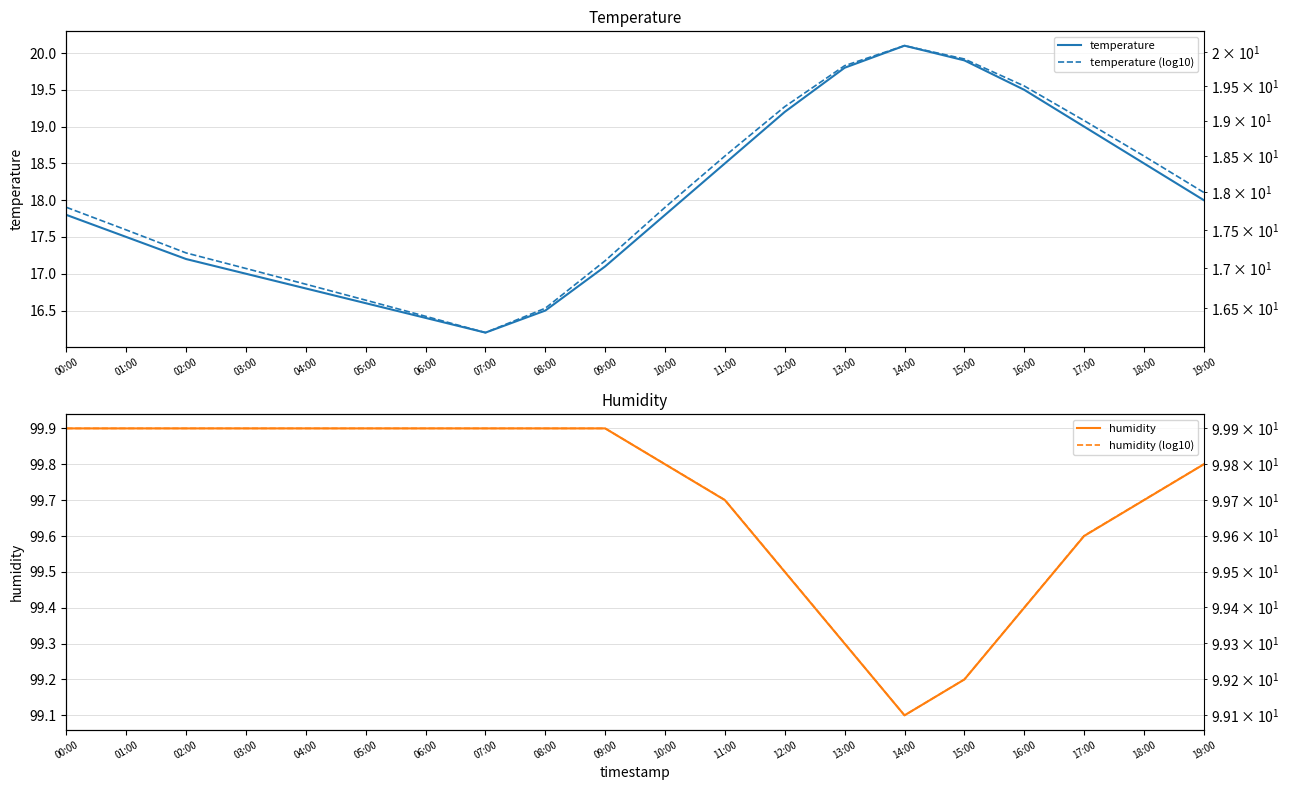

Rank the series at 18:00 from lowest to highest value.

temperature, temperature (log10), humidity, humidity (log10)